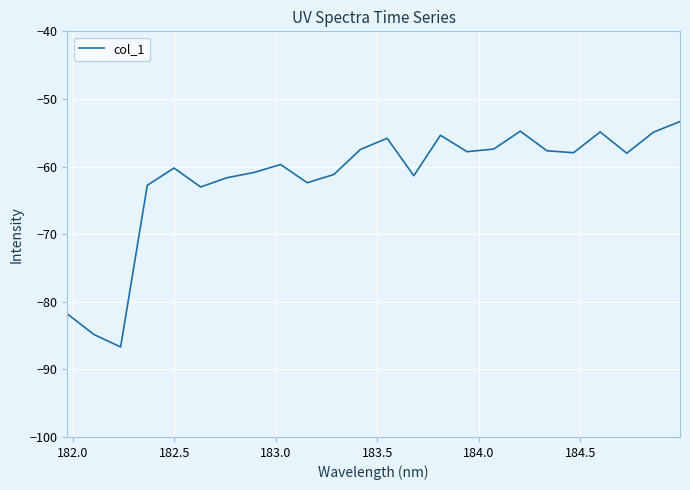

What is the smallest value displayed?

-86.7